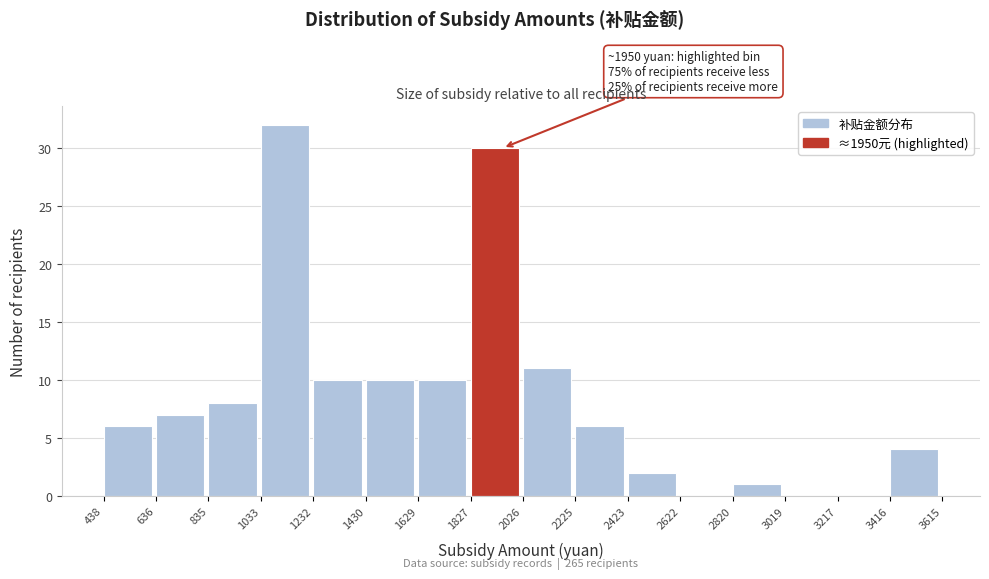

Over which range of the x-axis is the bar tallest?

1033 to 1232